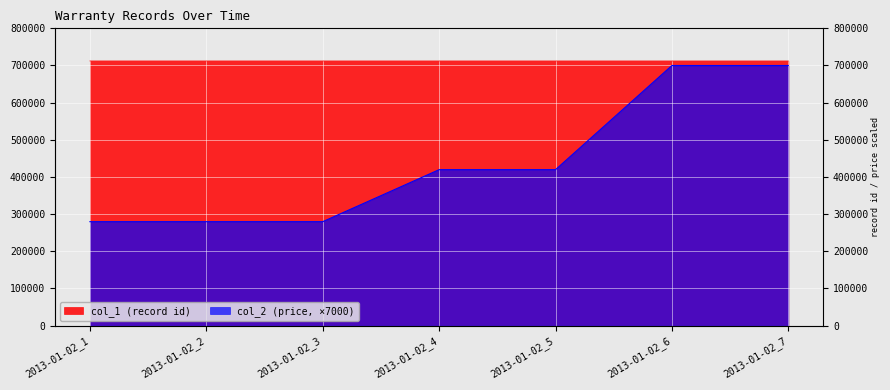

Reading left to right, transcribe all the data shown in this chart.

col_1: 2013-01-02_1=712206	2013-01-02_2=712207	2013-01-02_3=712208	2013-01-02_4=712209	2013-01-02_5=712210	2013-01-02_6=712211	2013-01-02_7=712212
col_2: 2013-01-02_1=279650	2013-01-02_2=279650	2013-01-02_3=279650	2013-01-02_4=419650	2013-01-02_5=419650	2013-01-02_6=700000	2013-01-02_7=700000